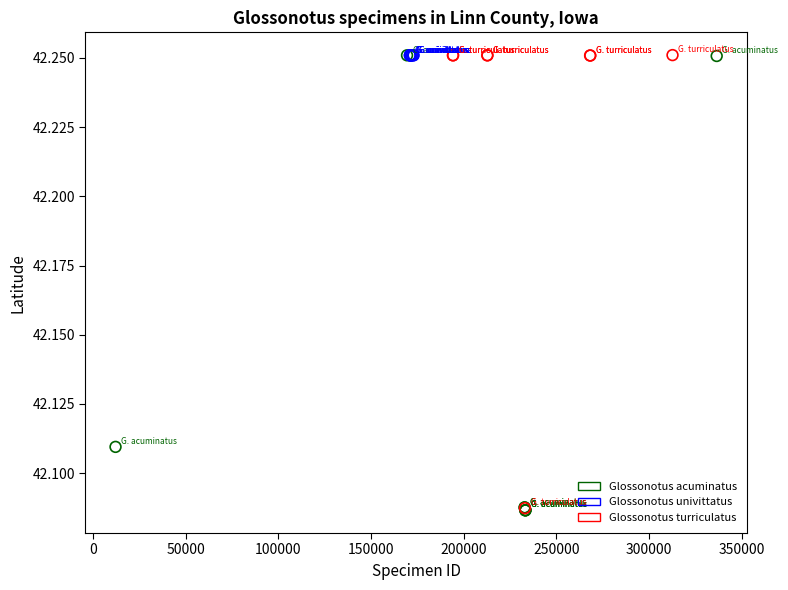

What are all the series names shown in the legend?

Glossonotus acuminatus, Glossonotus univittatus, Glossonotus turriculatus